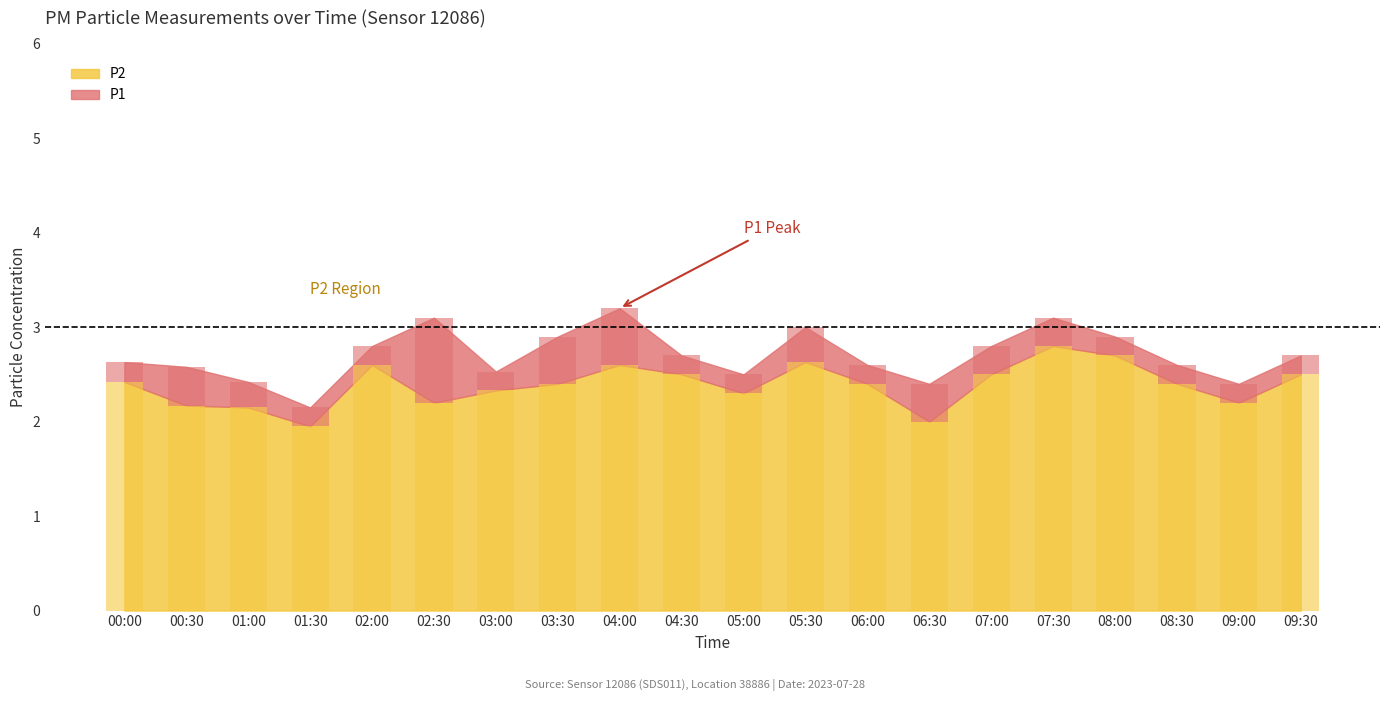

What is the change in value from 03:00 to 09:00?

-0.1